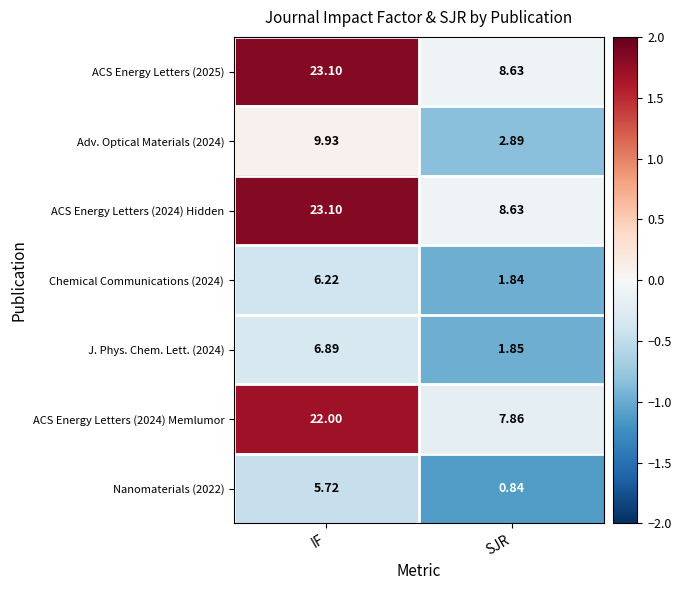

At which label does Adv. Optical Materials (2024) first exceed 9?

IF